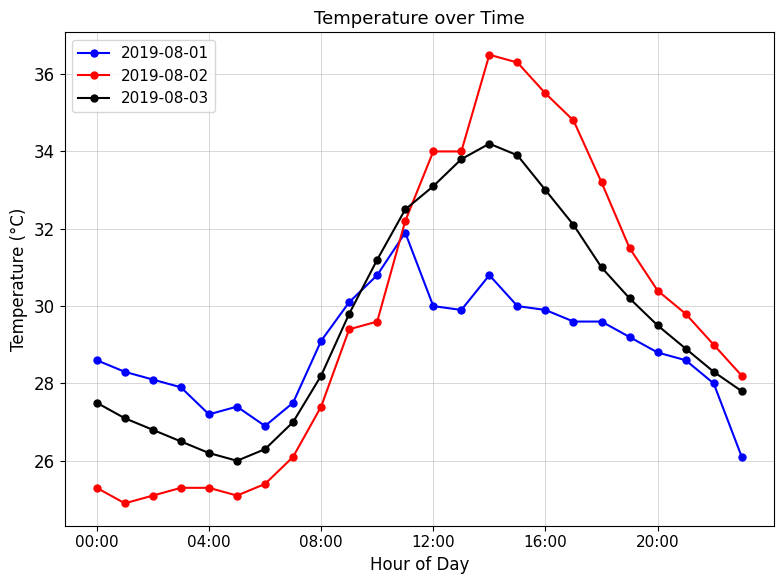

Which series has the widest spread of values?

2019-08-02